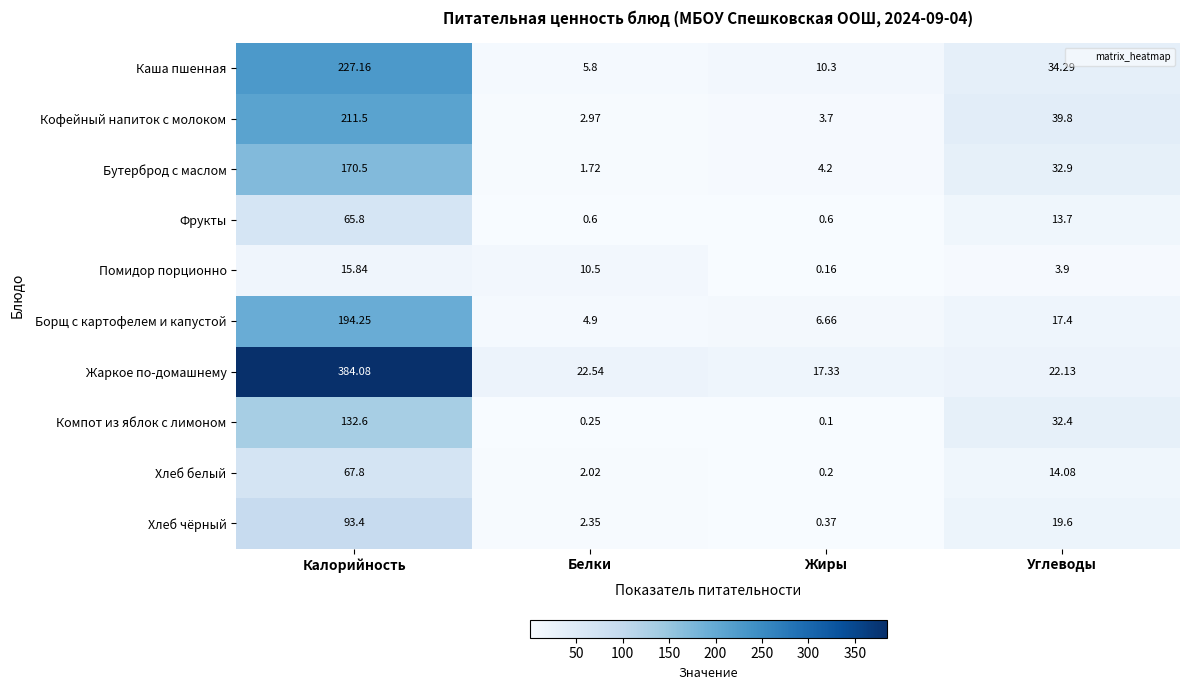

At which label does Кофейный напиток с молоком first exceed 39?

Калорийность